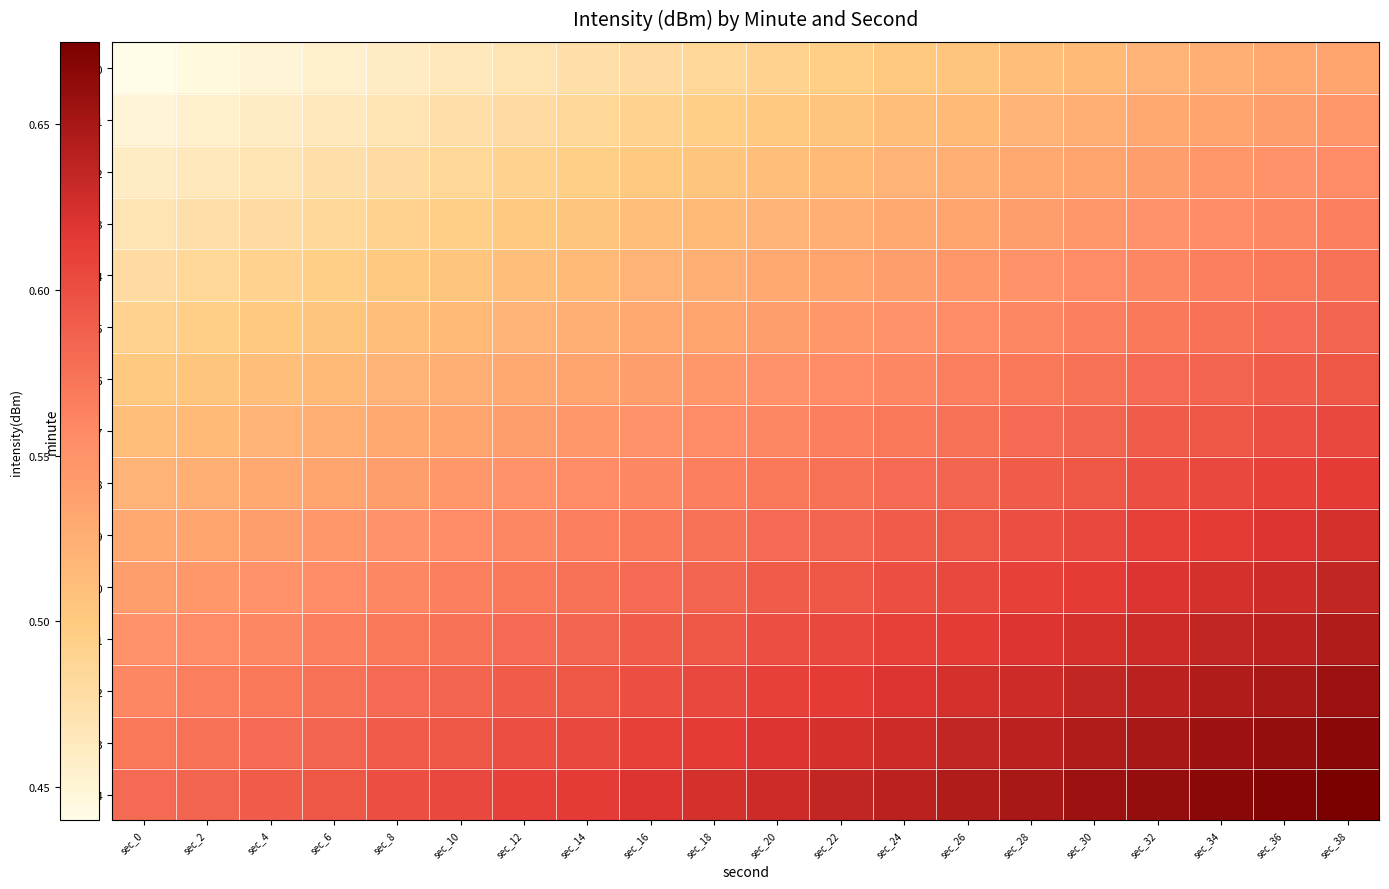

At sec_2, list the series in order from largest to smallest.

min_14, min_13, min_12, min_11, min_10, min_9, min_8, min_7, min_6, min_5, min_4, min_3, min_2, min_1, min_0